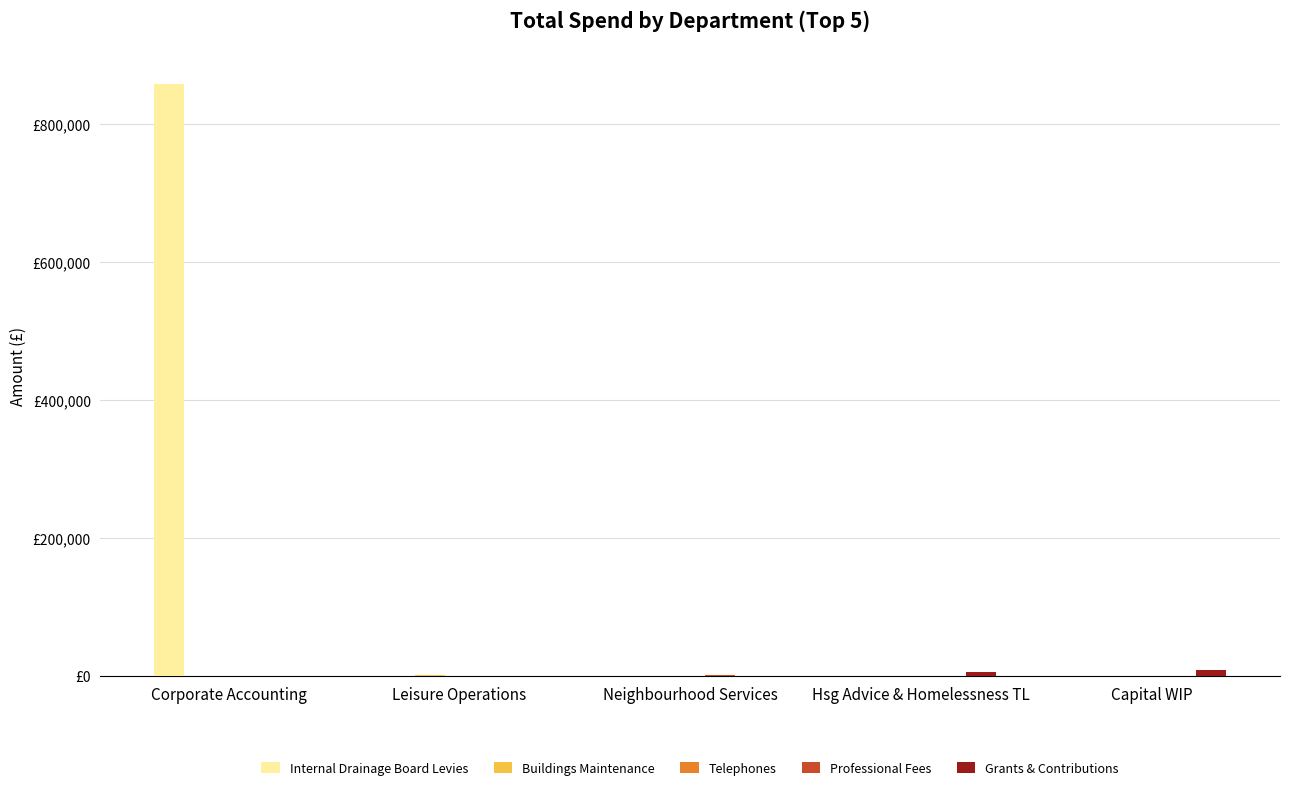

Are the bars horizontal?

No